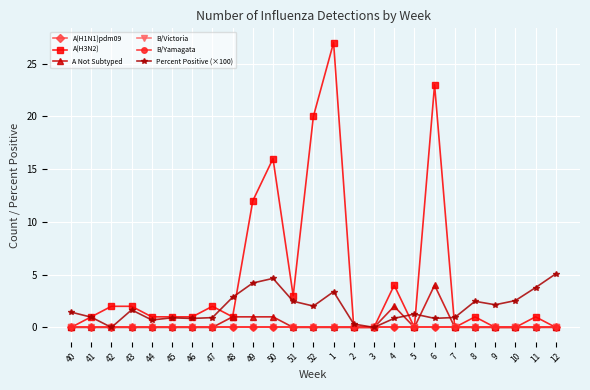

List the labels in order of Percent Positive (×100) value, smallest first.

42, 3, 2, 44, 46, 4, 6, 45, 47, 7, 41, 5, 40, 43, 52, 9, 8, 51, 10, 48, 1, 11, 49, 50, 12